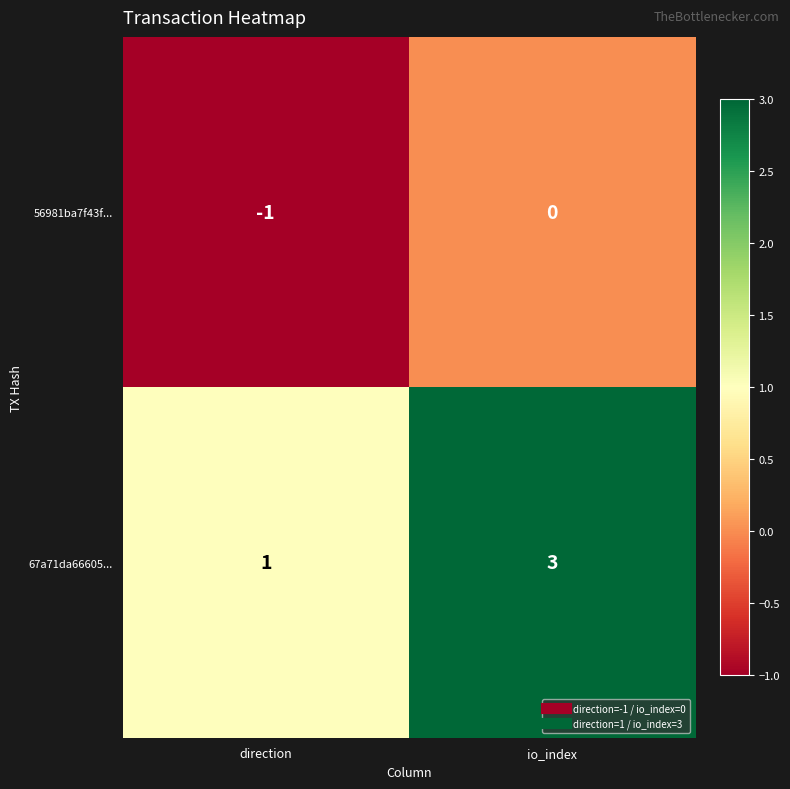

Which series has the largest range (max minus min)?

67a71da66605...